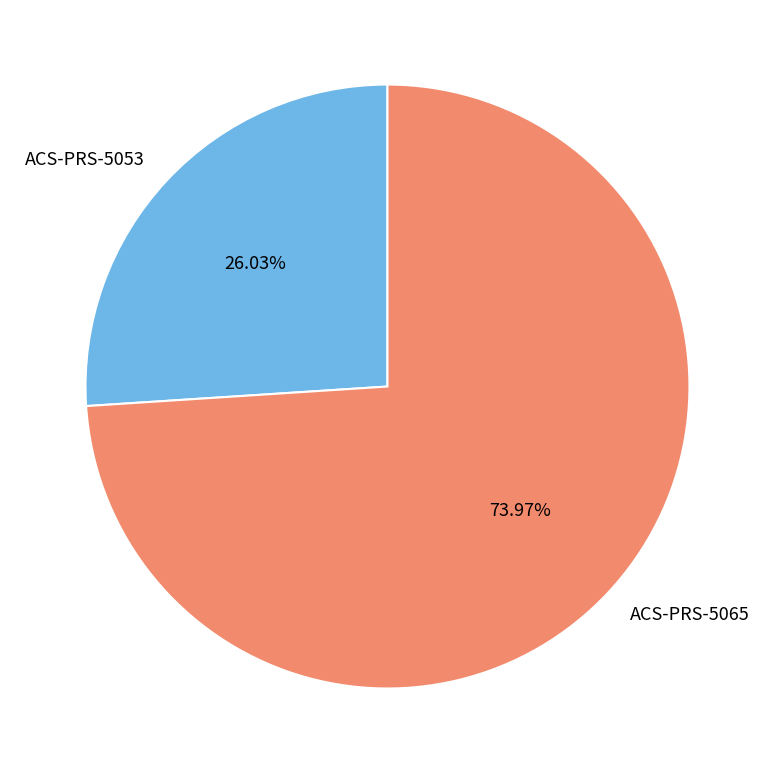

To the nearest percent, what is the average slice percentage?

50%